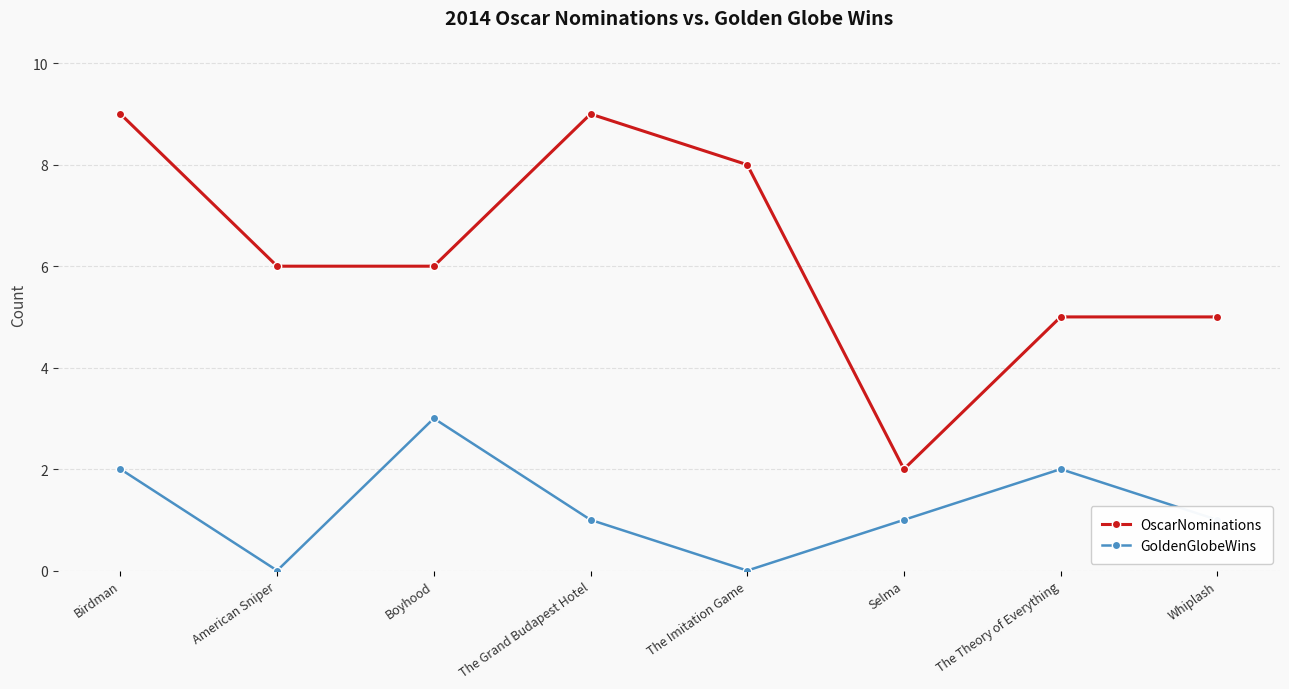

What is the difference between the highest and lowest values at The Theory of Everything?

3